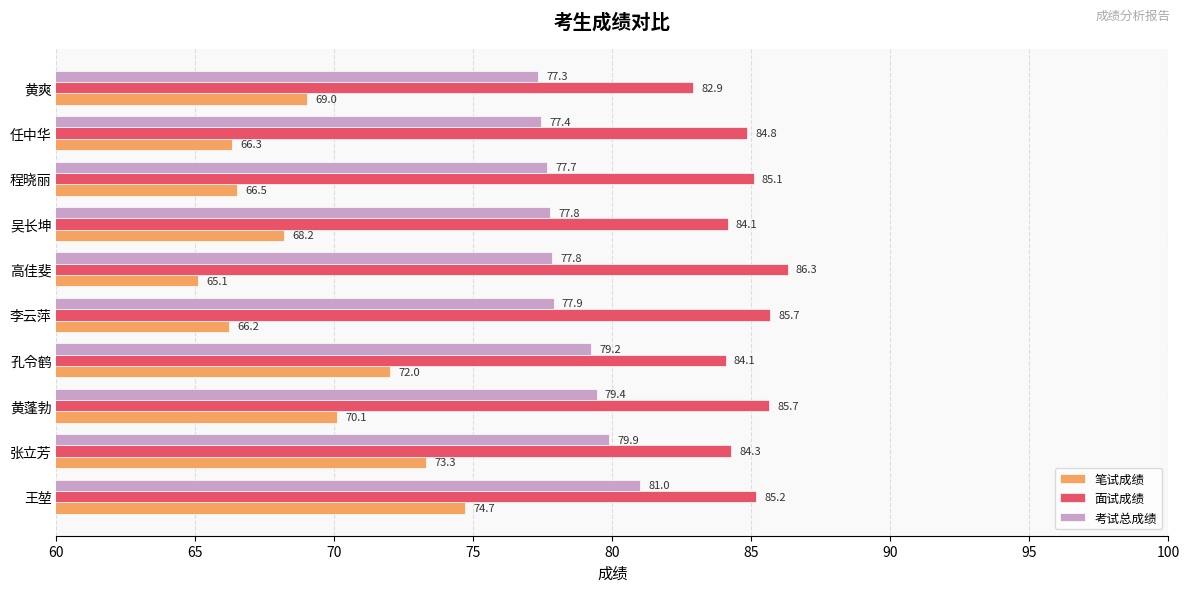

What are all the series names shown in the legend?

笔试成绩, 面试成绩, 考试总成绩